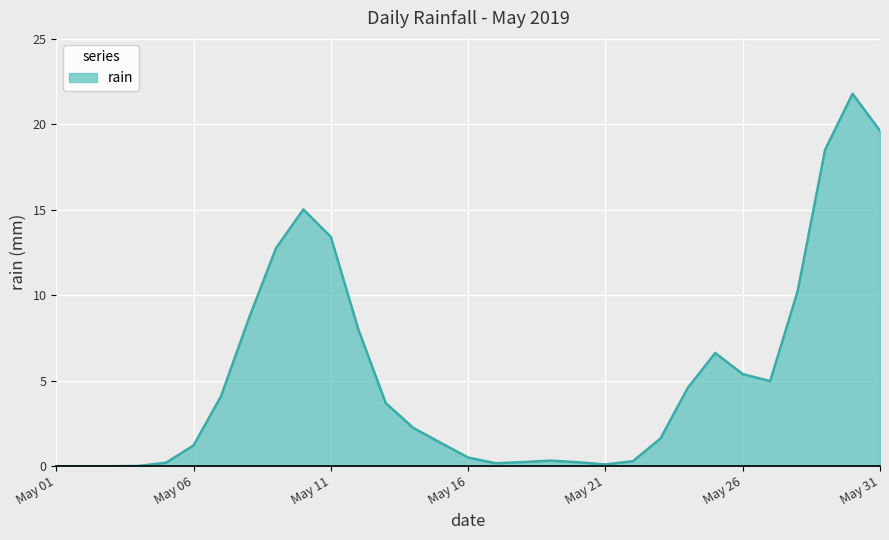

What is the maximum value shown in the chart?

21.8